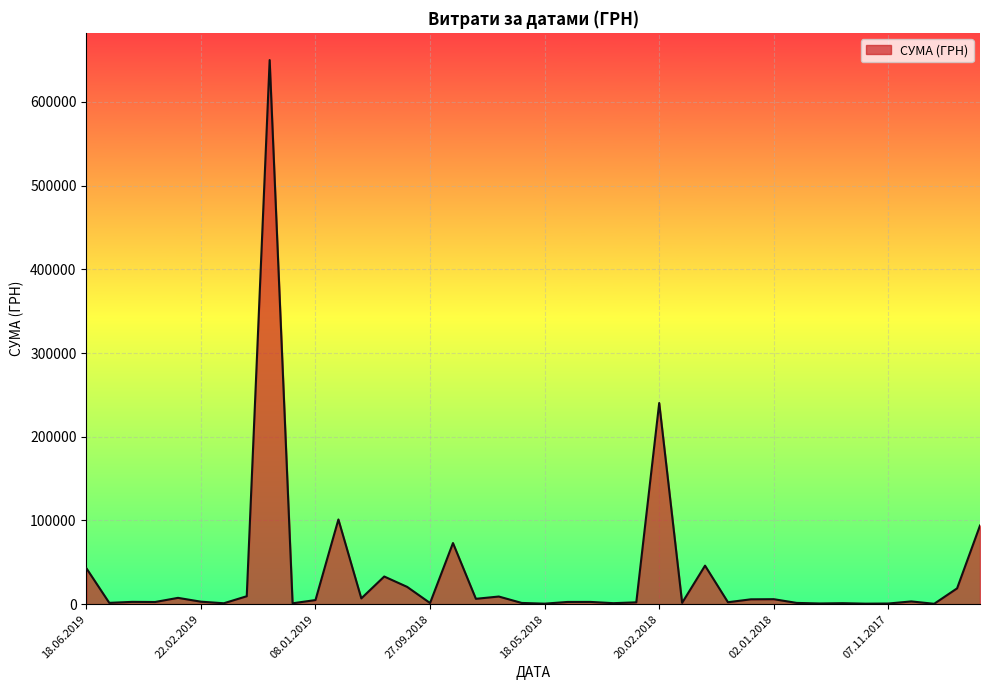

What is the greatest value displayed?

650080.3